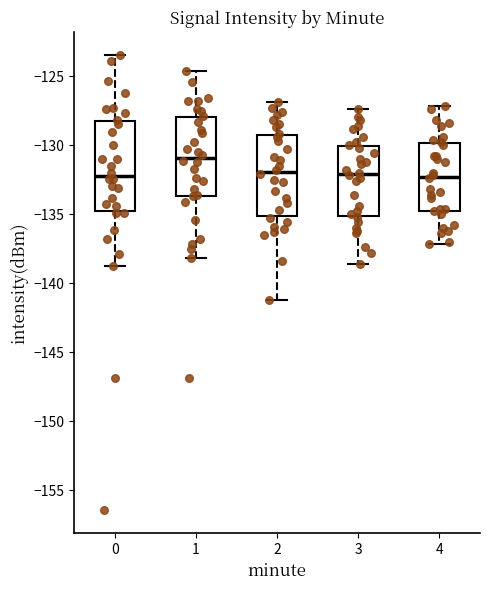

Which box's median line is the highest?

1